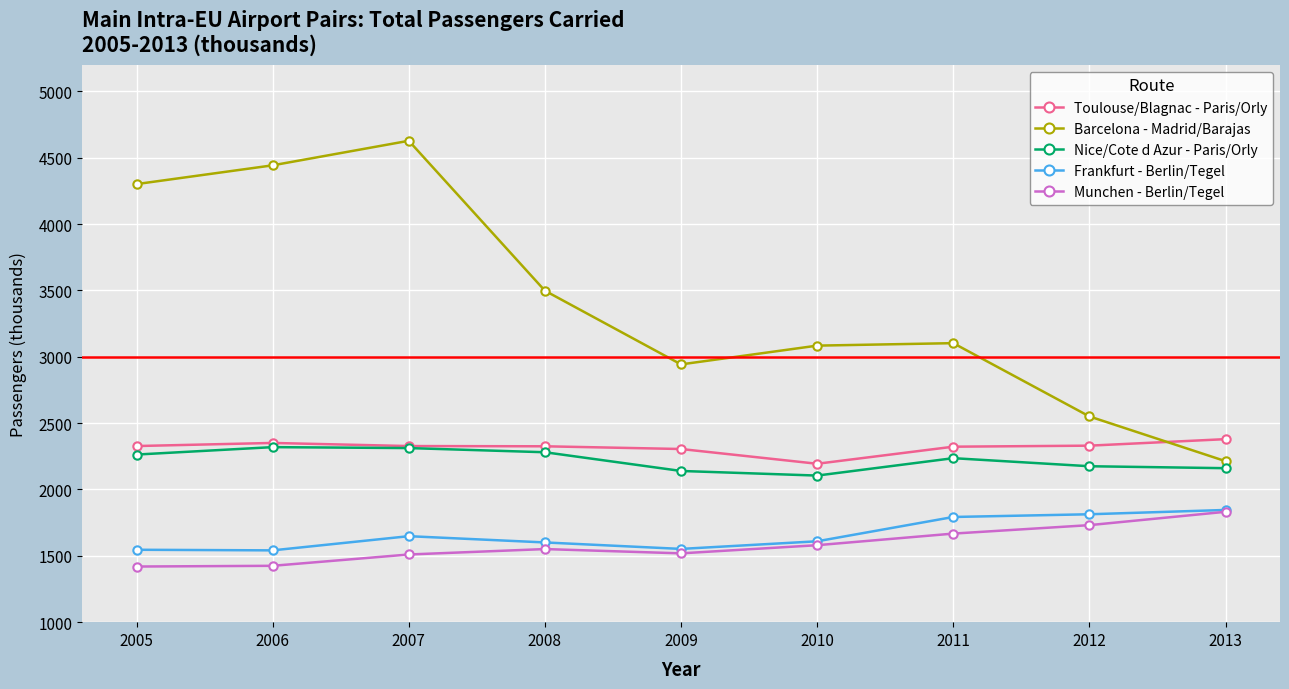

True or false: Nice/Cote d Azur - Paris/Orly has a value of 3596.2 at 2007.

False